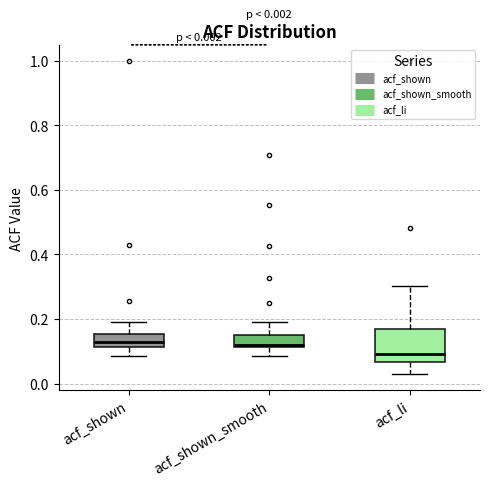

Which box has the lowest median line?

acf_li